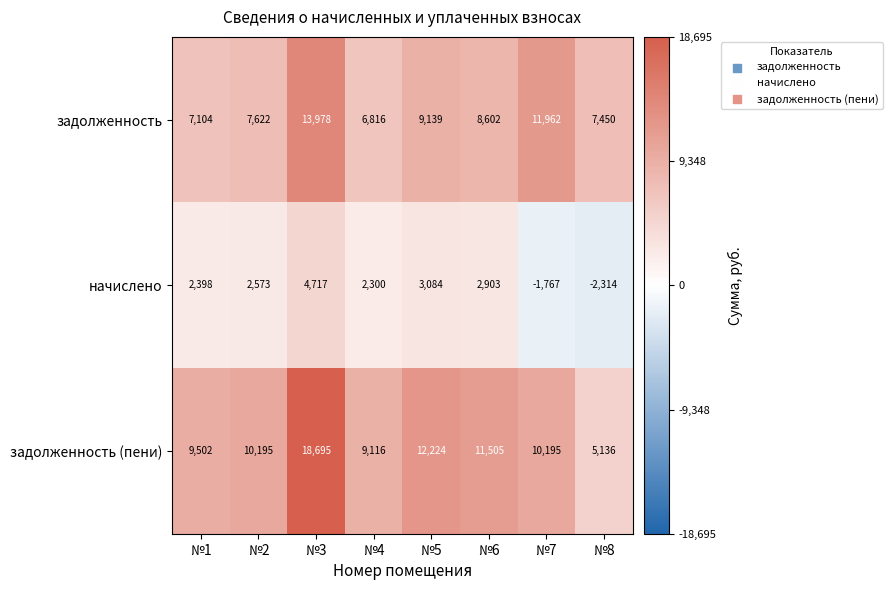

Reading left to right, what are all the values shown in this chart?

задолженность: 7104	7622	13978	6816	9139	8602	11962	7450
начислено: 2398	2573	4717	2300	3084	2903	-1767	-2314
задолженность (пени): 9502	10195	18695	9116	12224	11505	10195	5136